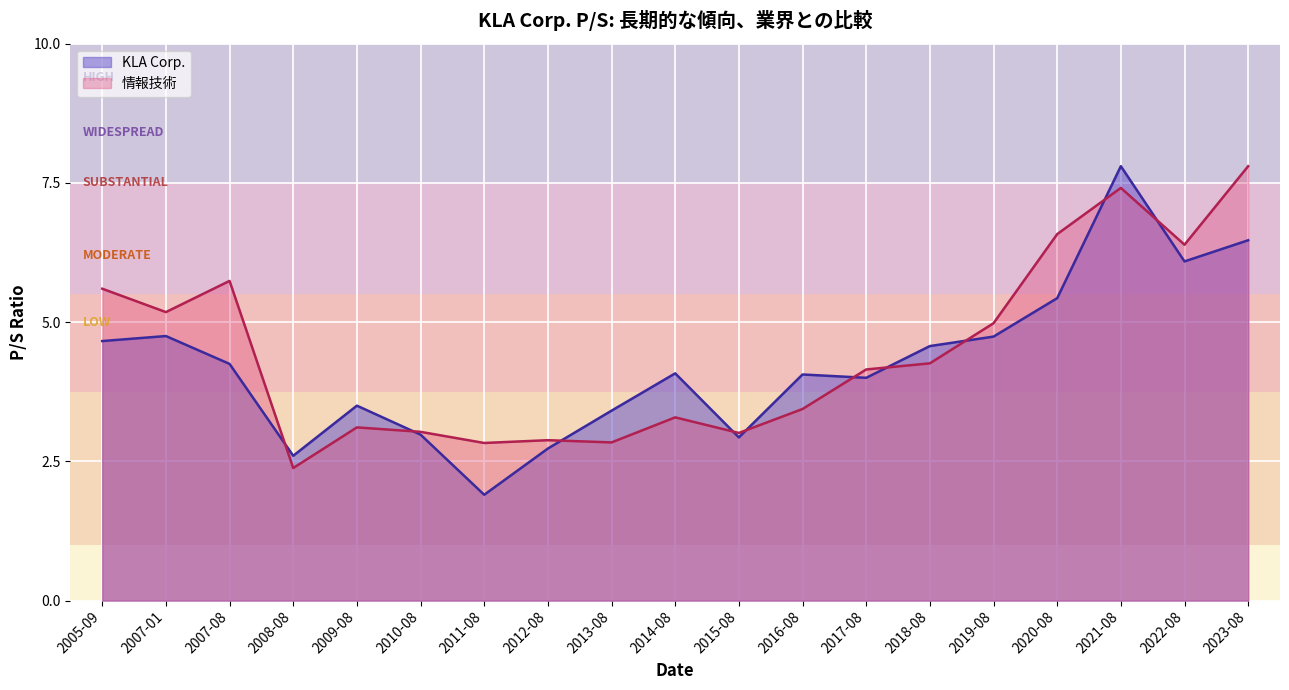

At 2020-08, list the series in order from smallest to largest.

KLA Corp., 情報技術